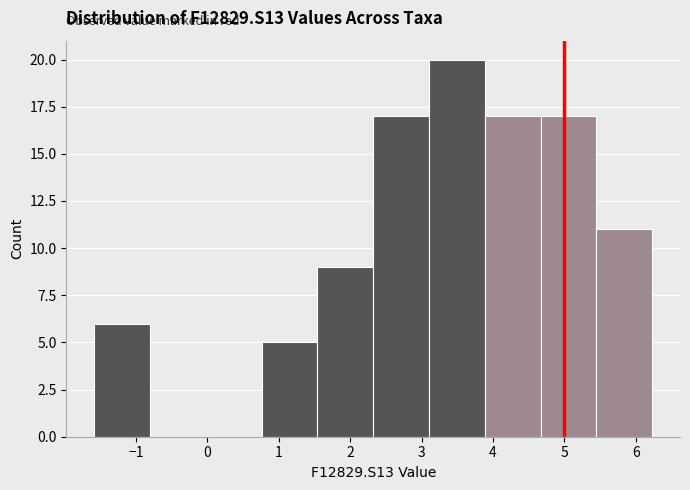

How tall is the bar that spans 5.4 to 6.2 on the x-axis? Neither the bar edges nor the heights are printed on the chart, so give them approximately, as read against the axes.

11